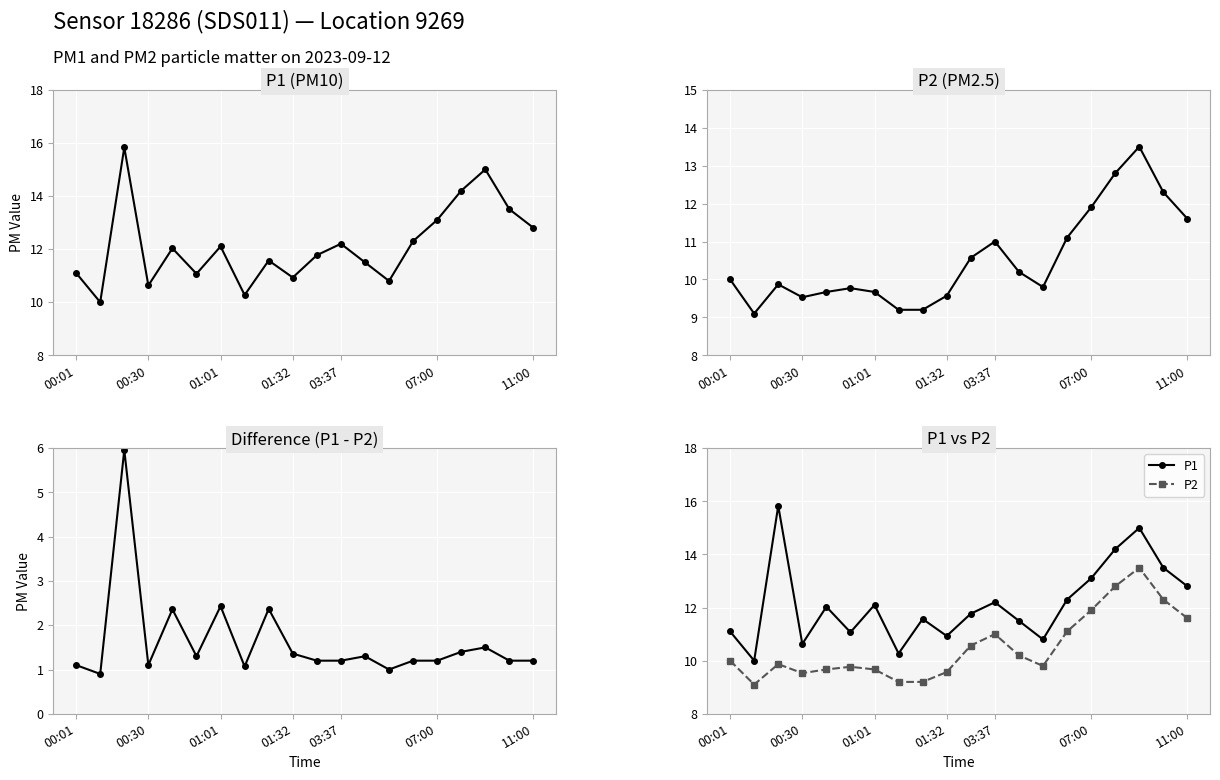

Reading left to right, what are all the values shown in this chart?

P1: 11.1	10.0	15.8	10.6	12.0	11.1	12.1	10.3	11.6	10.9	11.8	12.2	11.5	10.8	12.3	13.1	14.2	15.0	13.5	12.8
P2: 10.0	9.1	9.9	9.5	9.7	9.8	9.7	9.2	9.2	9.6	10.6	11.0	10.2	9.8	11.1	11.9	12.8	13.5	12.3	11.6
P1 - P2: 1.1	0.9	6.0	1.1	2.4	1.3	2.4	1.1	2.4	1.4	1.2	1.2	1.3	1.0	1.2	1.2	1.4	1.5	1.2	1.2